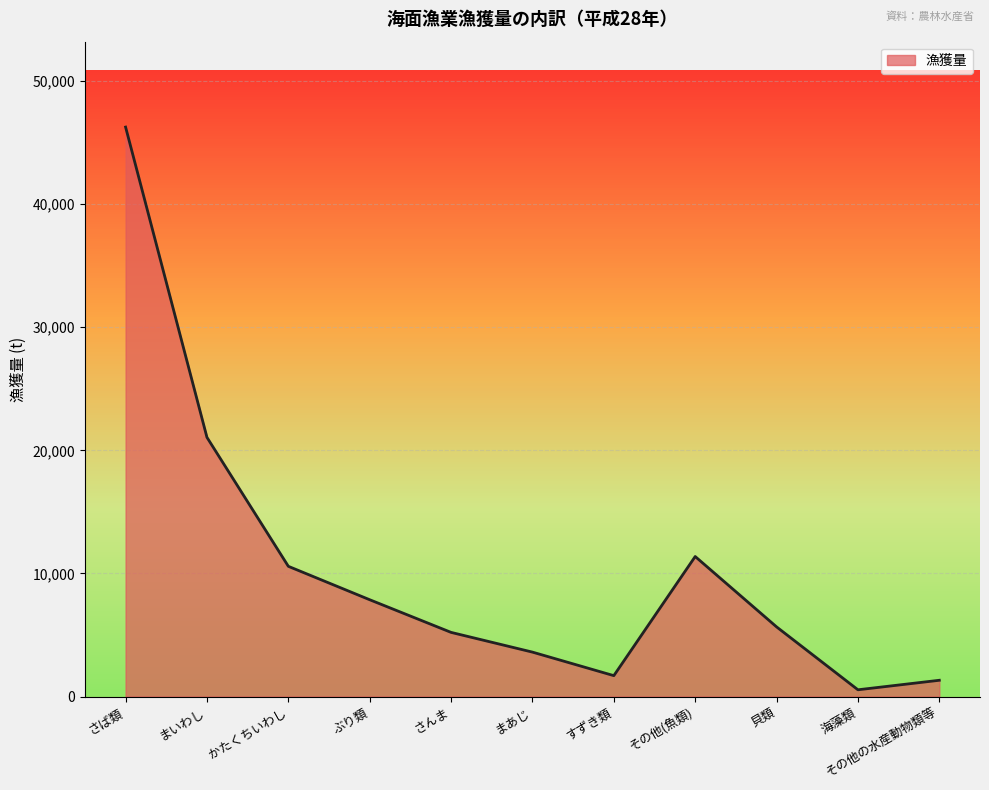

At which label is the value closest to 23402?

まいわし